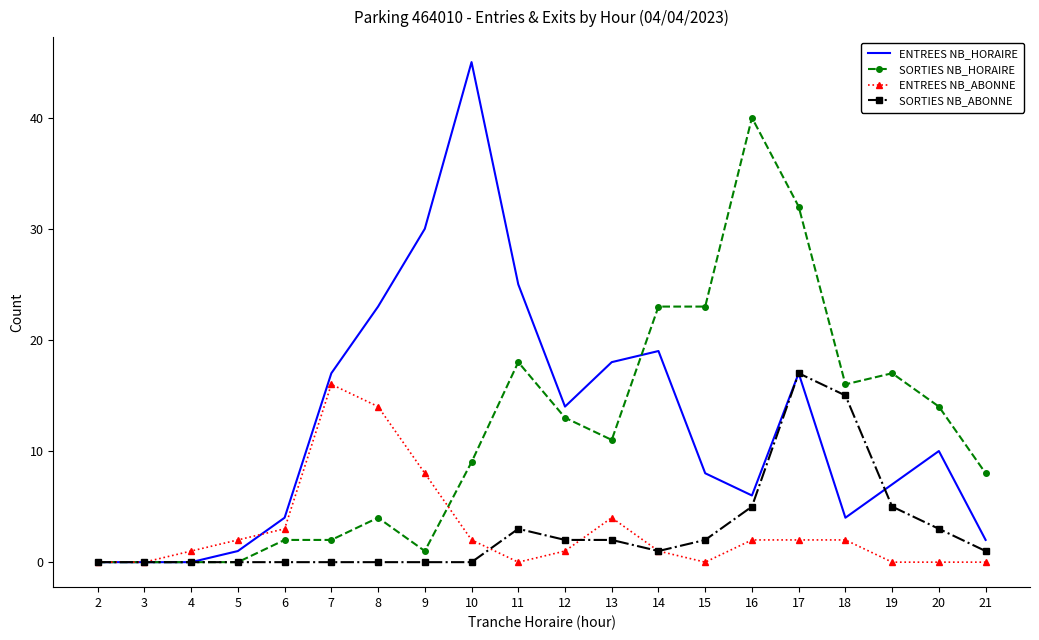

Where is ENTREES NB_HORAIRE nearest to the value 22?

8